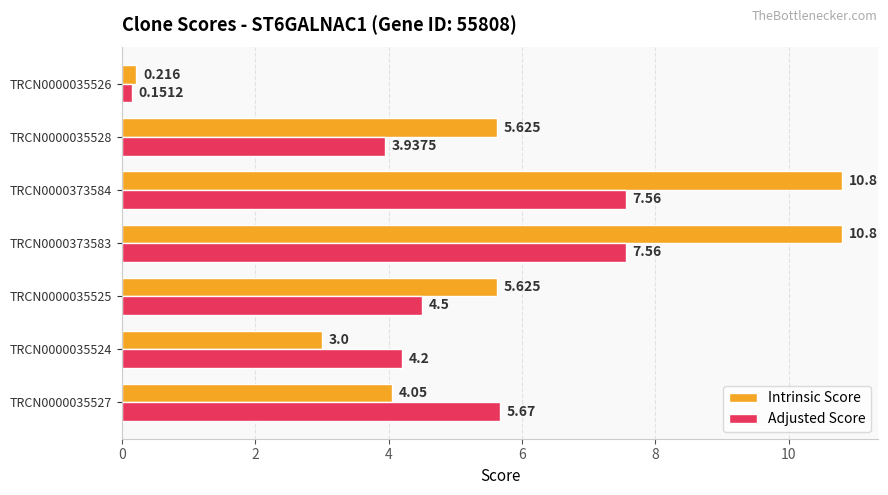

Is the value of Intrinsic Score at TRCN0000373584 greater than the value of Adjusted Score at TRCN0000035524?

Yes